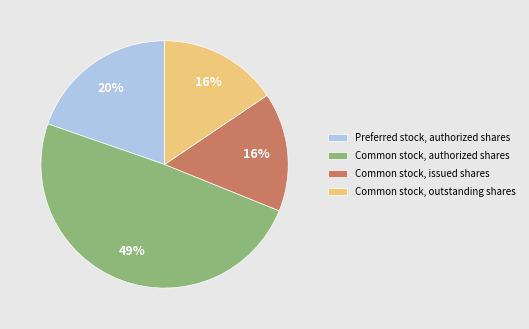

Is there a majority slice in this chart?

No